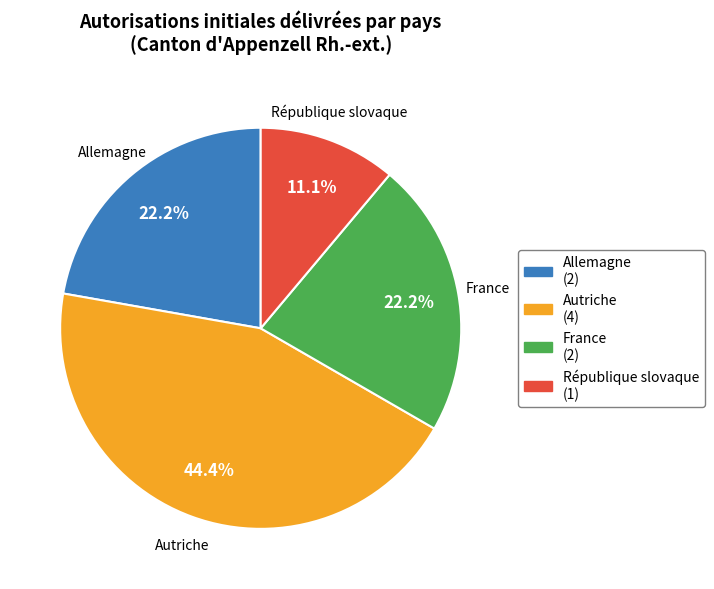

Approximately how many times larger is the value at Autriche compared to République slovaque?

4.0